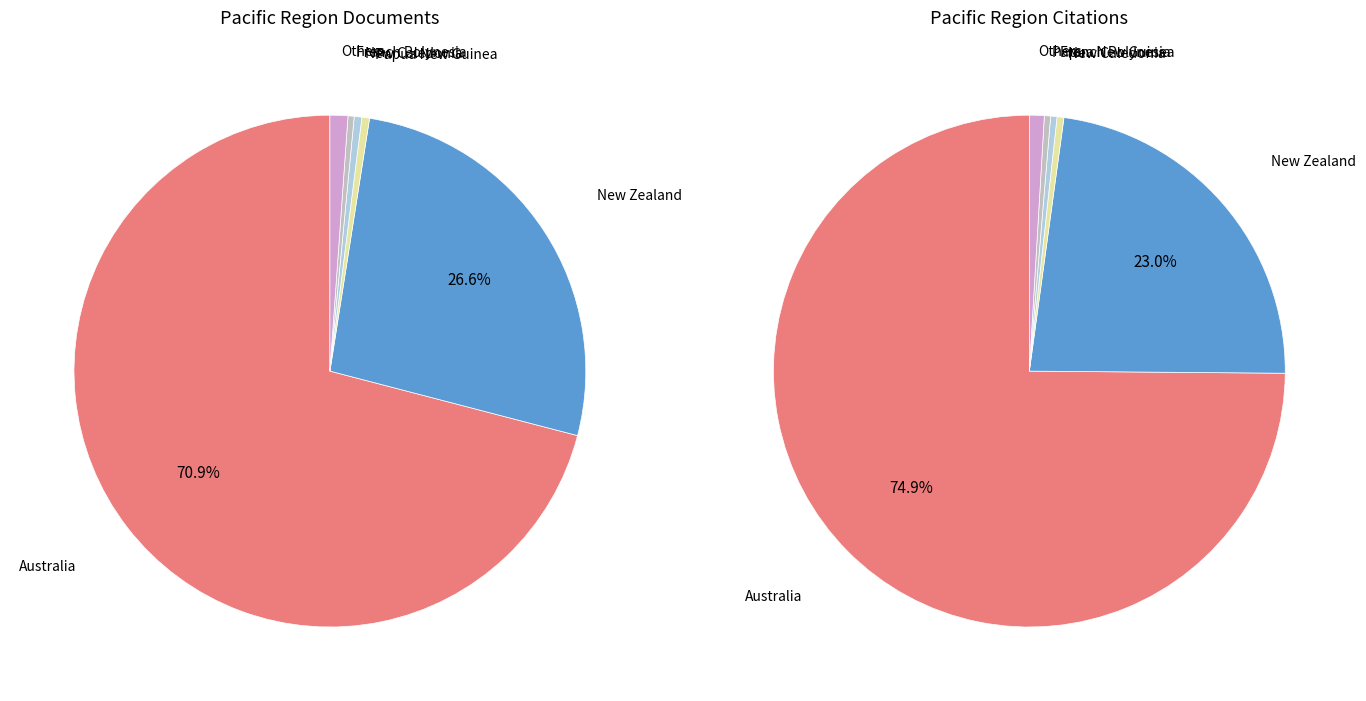

Is it true that American Samoa is 0% of the pie?

True